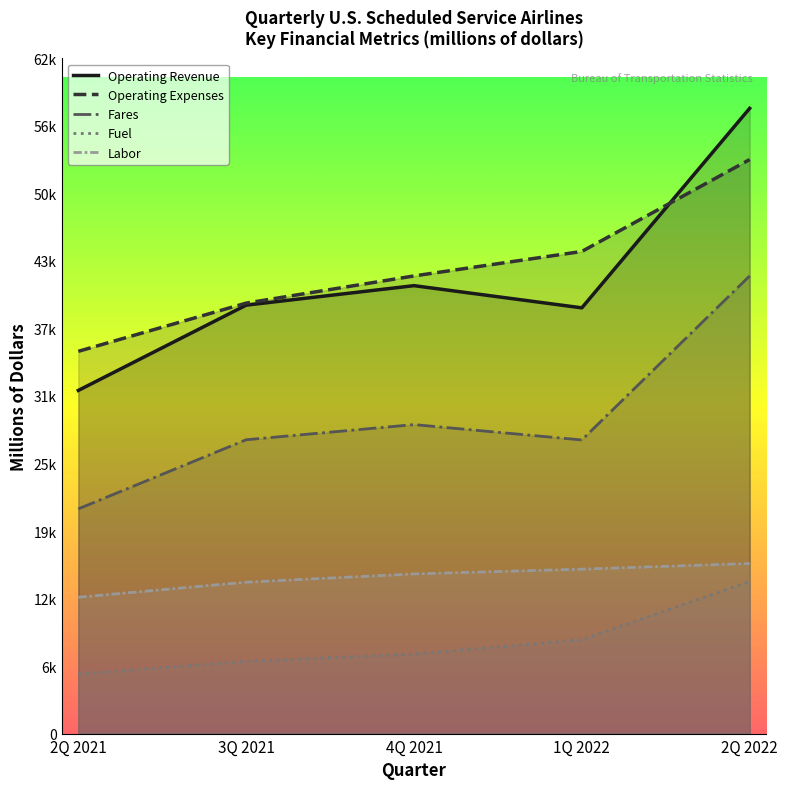

True or false: Labor has more than 2 interior local peaks.

False